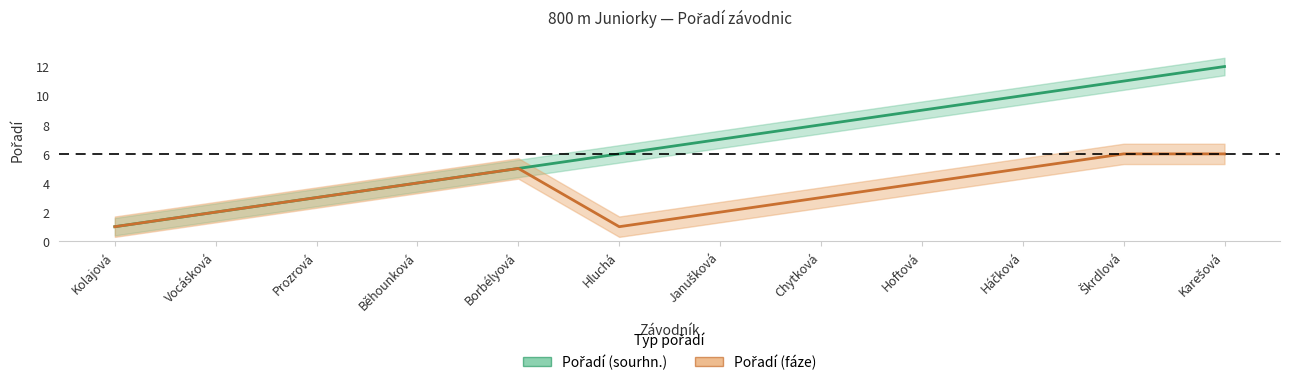

What is the sum of all Pořadí (fáze) values?

42